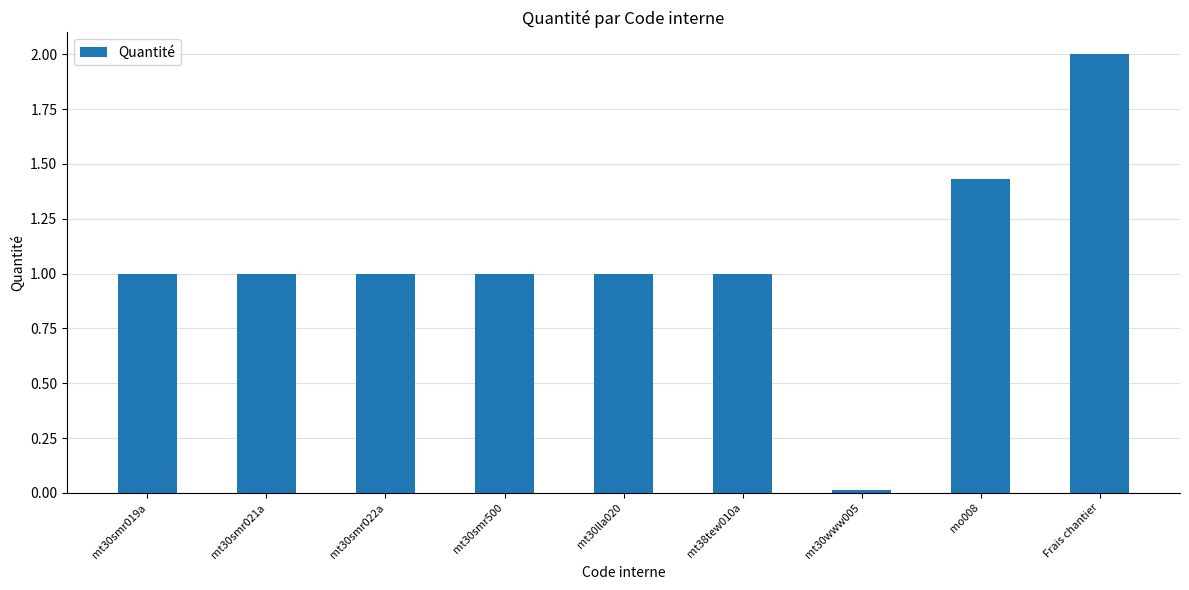

The chart shows a value of 1.4 at mt30lla020. True or false?

False